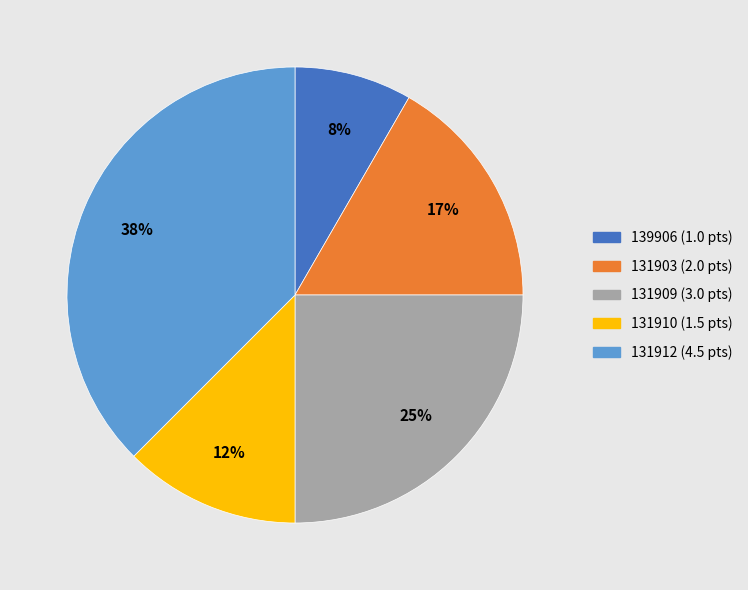

Which slice is the largest?

131912